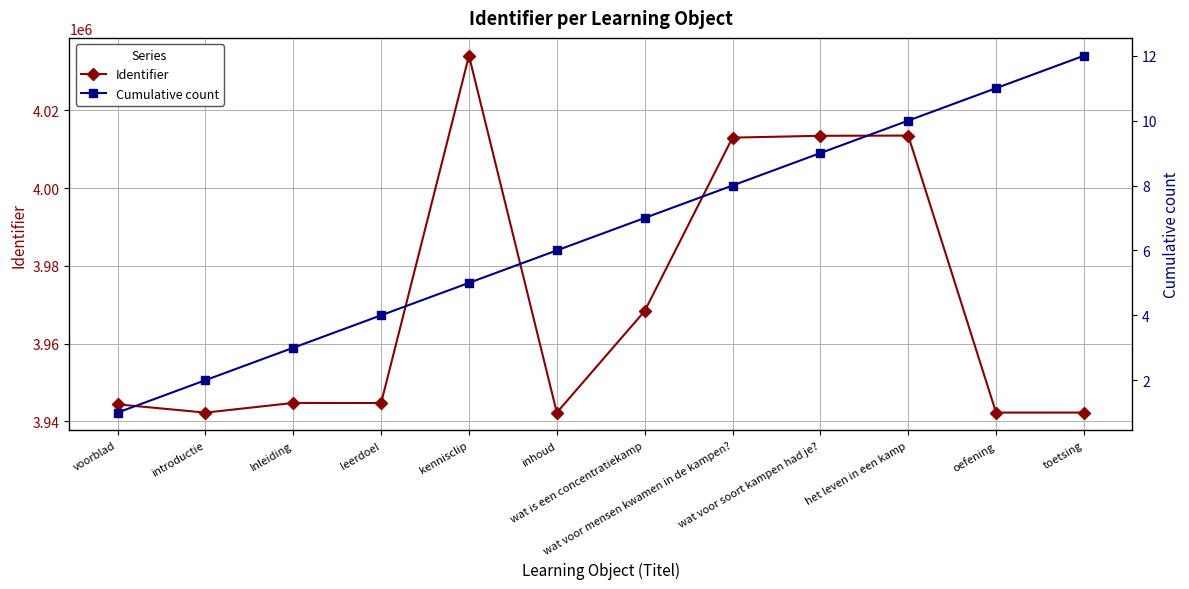

Which series has the widest spread of values?

Identifier